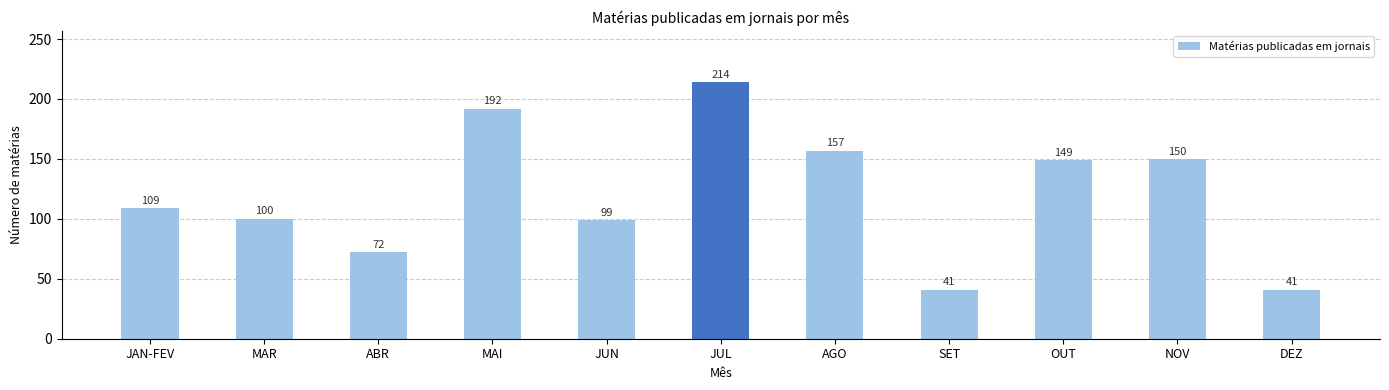

Reading left to right, extract all data points from this chart.

109	100	72	192	99	214	157	41	149	150	41